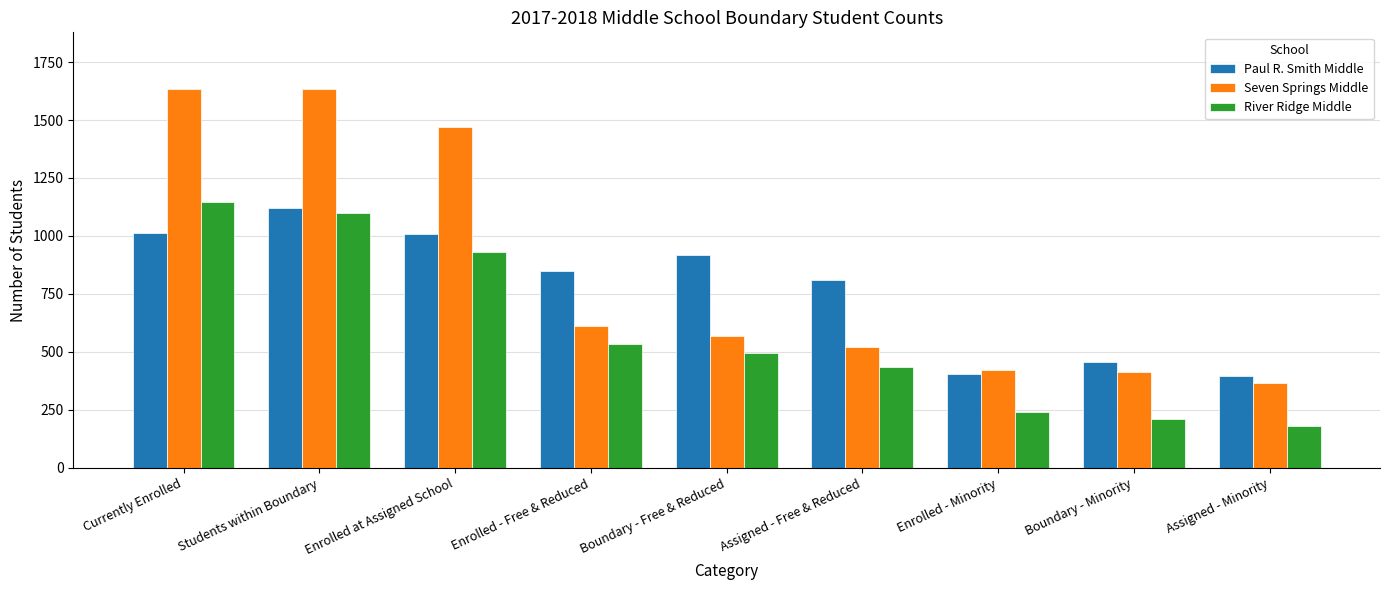

How many bars are there in total?

27